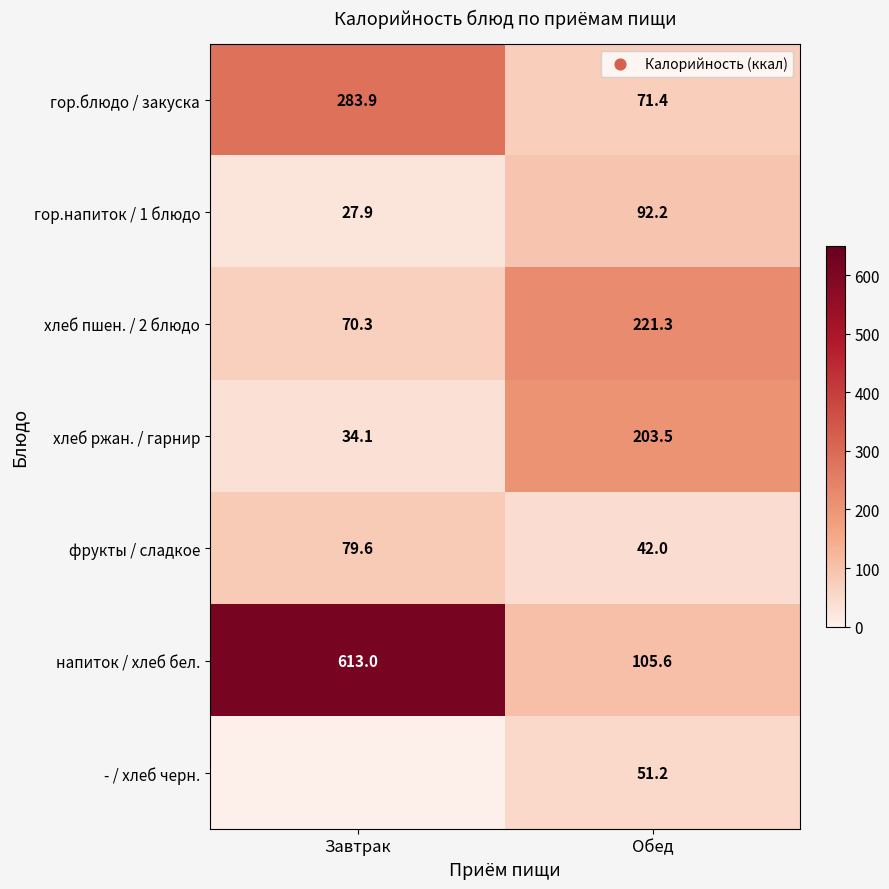

The напиток / хлеб бел. series shows 105.6 at Обед. True or false?

True